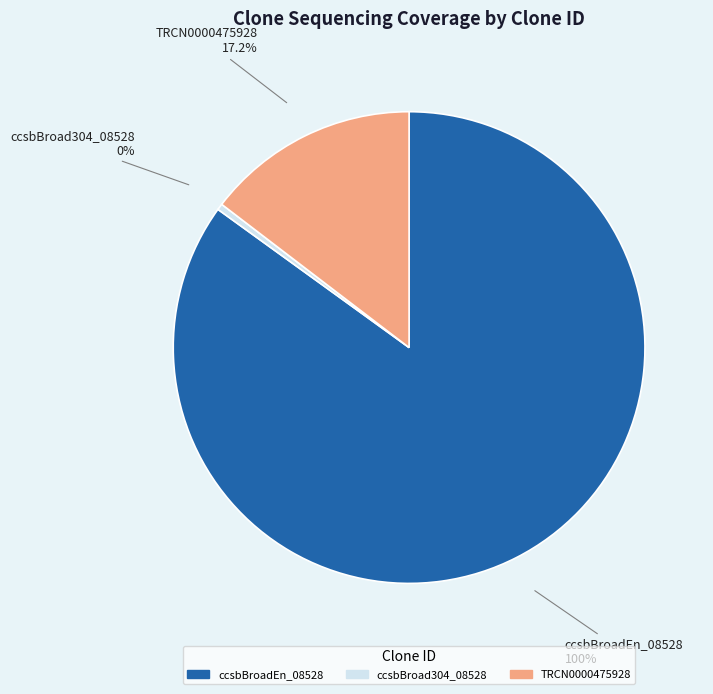

How many segments does this pie chart have?

3